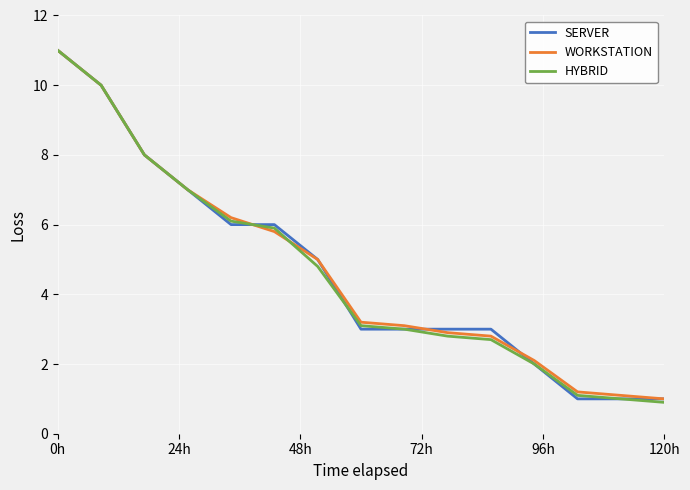

What is the greatest value displayed?

11.0